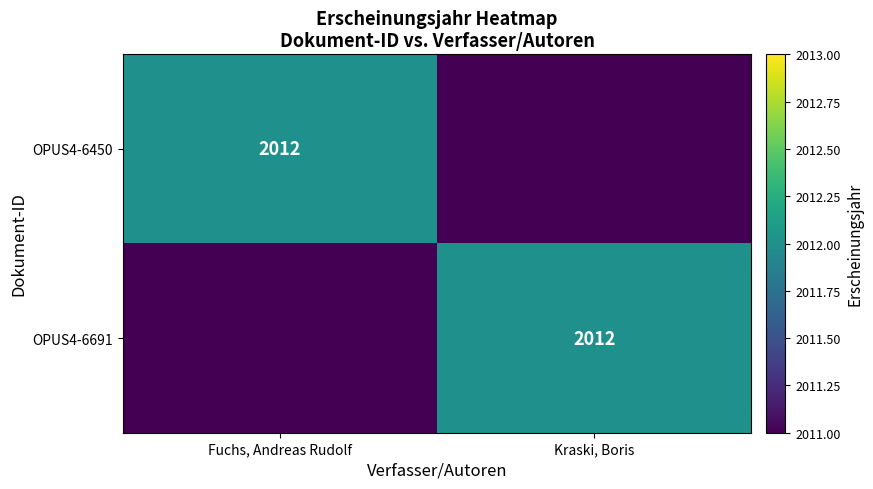

True or false: OPUS4-6691 has a value of 2630 at Kraski, Boris.

False